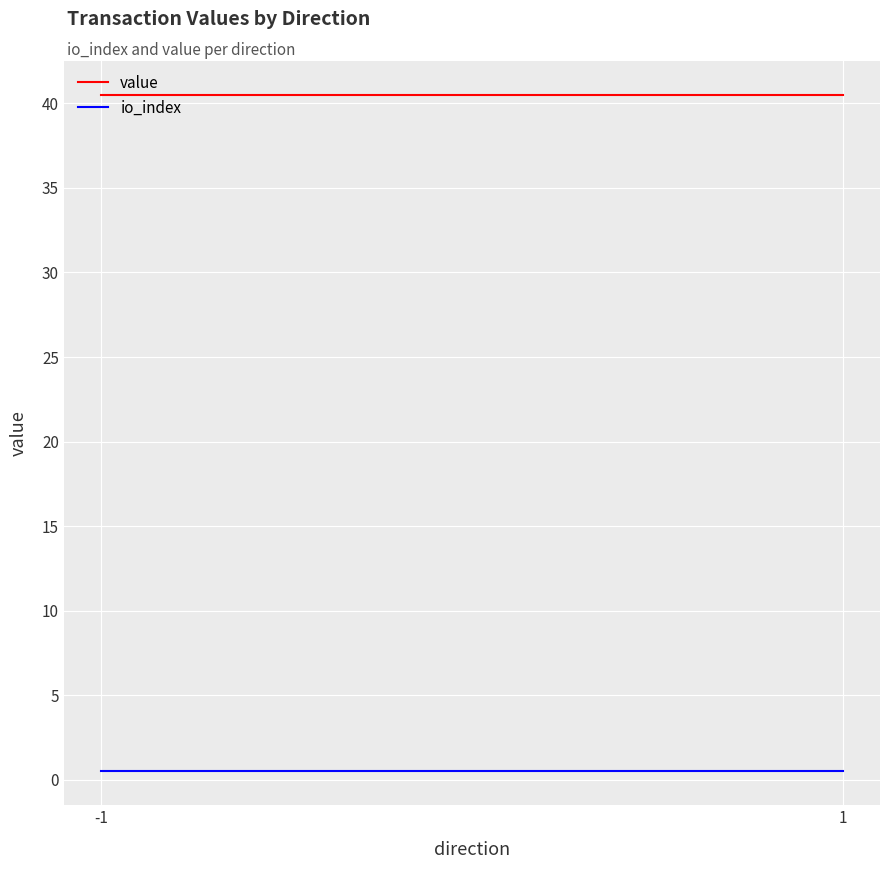

What is the value of the value point at the 1st from the left?

40.5